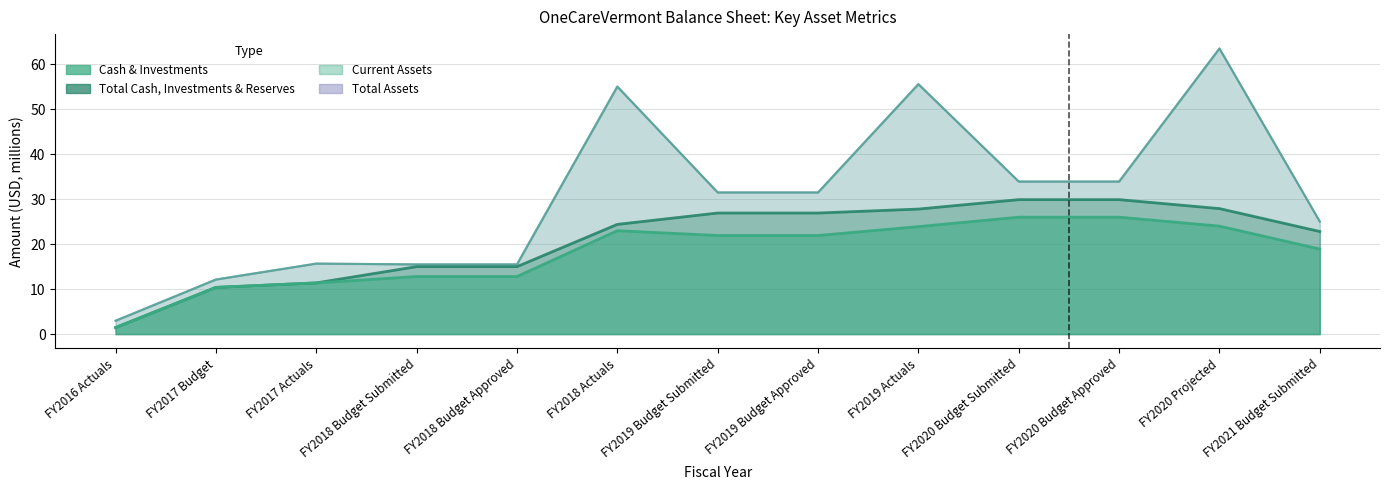

List the labels in order of Cash & Investments value, smallest first.

FY2016 Actuals, FY2017 Budget, FY2017 Actuals, FY2018 Budget Submitted, FY2018 Budget Approved, FY2021 Budget Submitted, FY2019 Budget Submitted, FY2019 Budget Approved, FY2018 Actuals, FY2019 Actuals, FY2020 Projected, FY2020 Budget Submitted, FY2020 Budget Approved